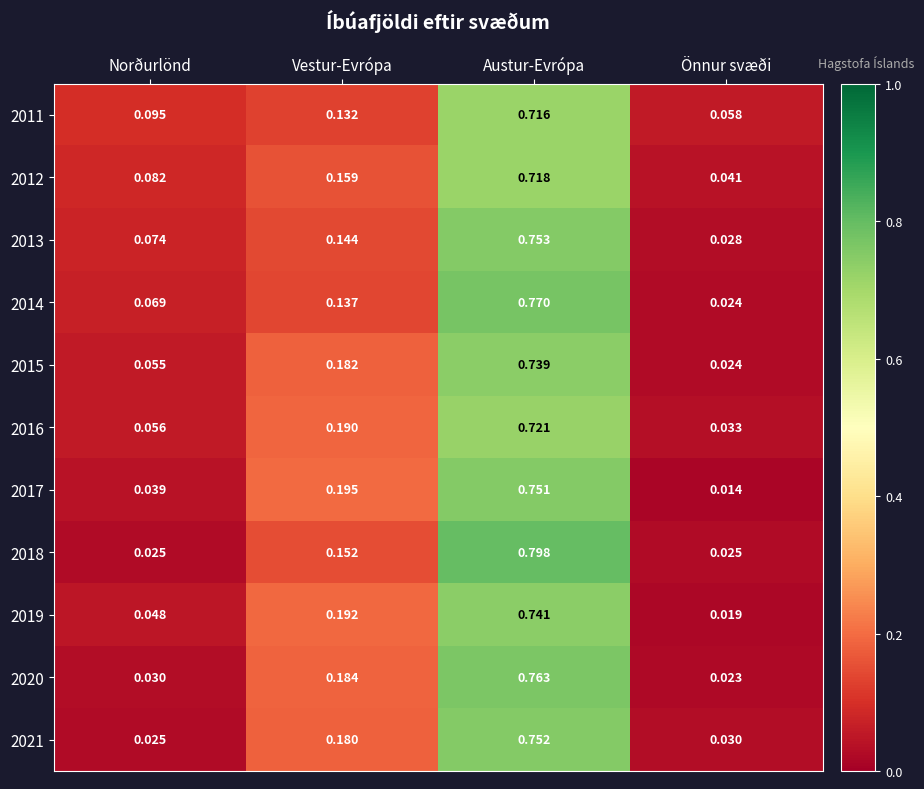

Where is 2020 nearest to the value 0?

Önnur svæði